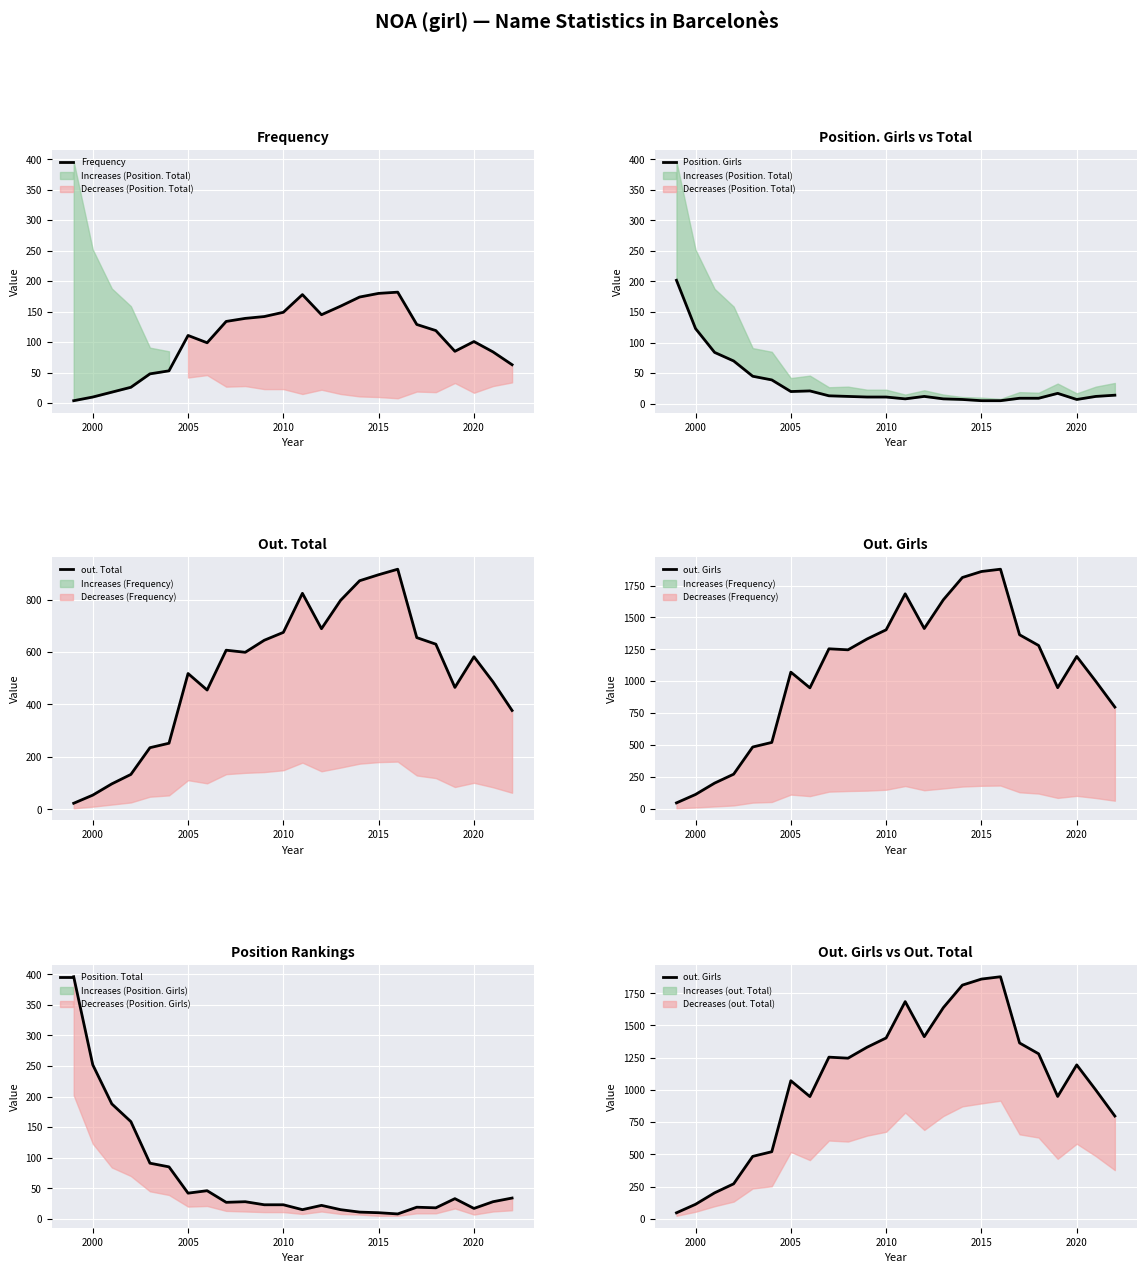

How many intersections are there between Position. Girls and out. Total?

1